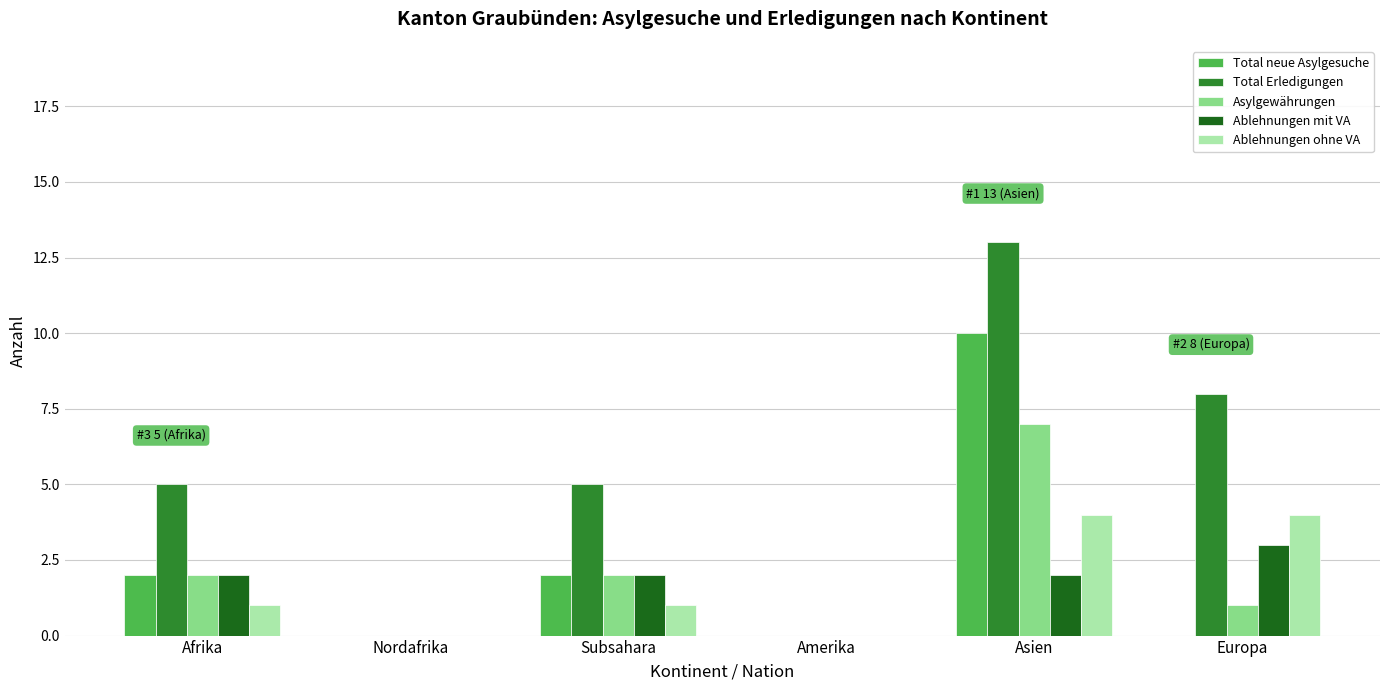

How many Ablehnungen mit VA values are between 0 and 2?

5